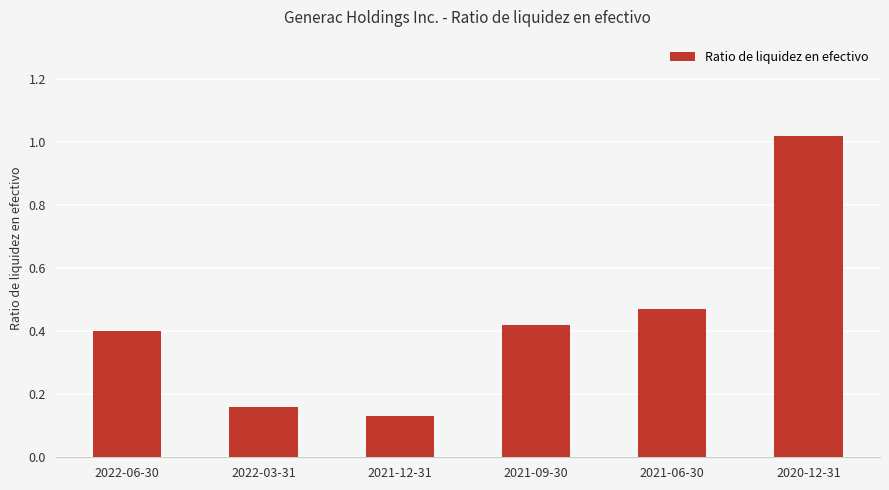

At which category does the chart reach its peak across all series?

2020-12-31